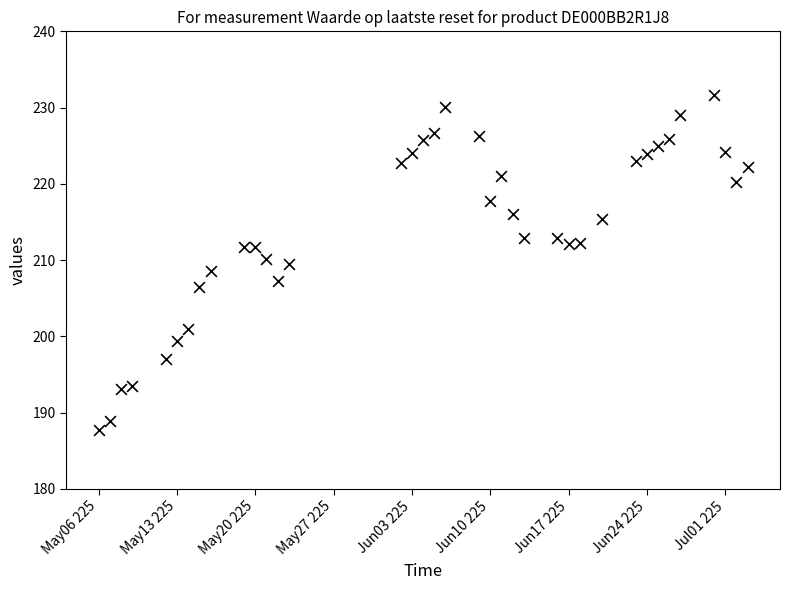

What is the range of X values (max minus min)?

58.0